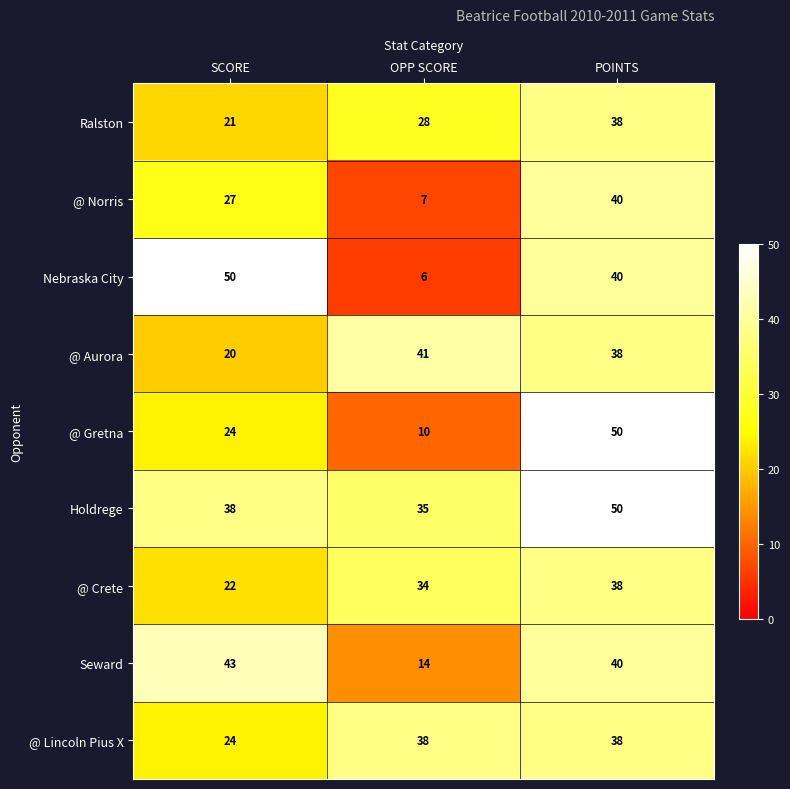

What is the difference between the maximum and minimum values in the Ralston series?

17